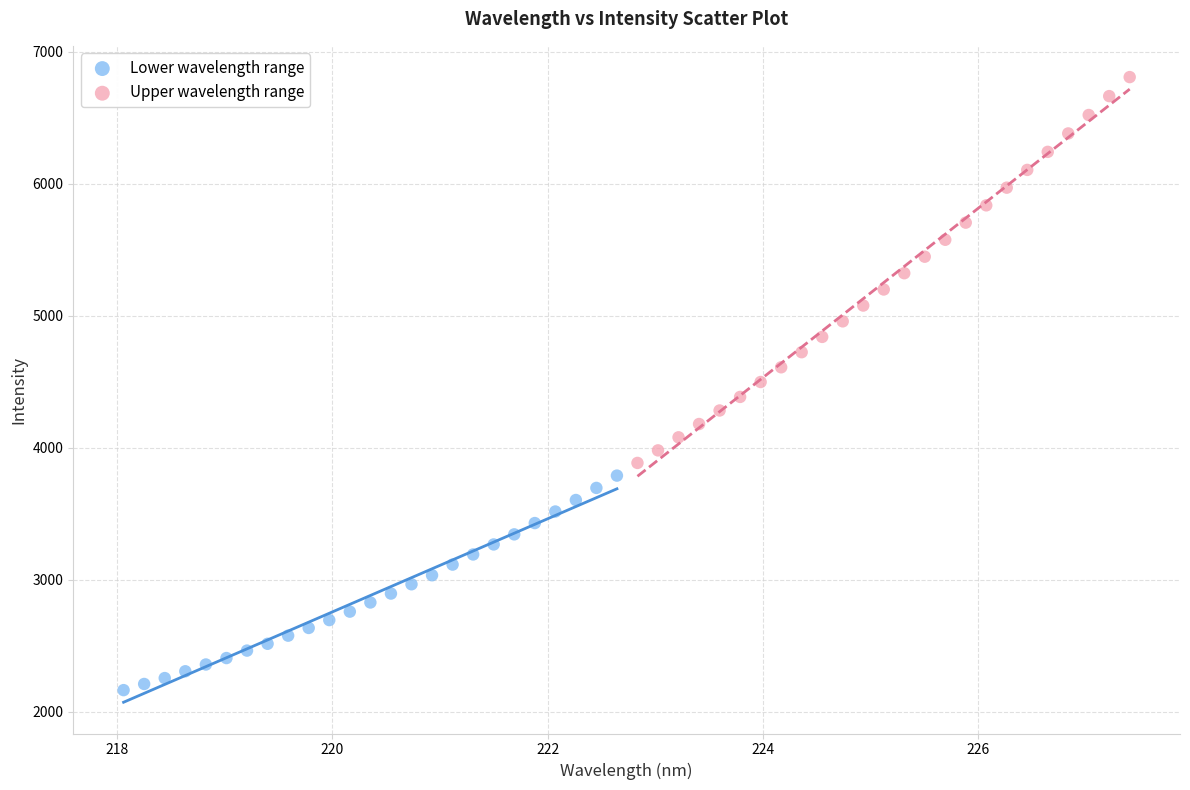

Which series contains the highest Y value?

Upper wavelength range